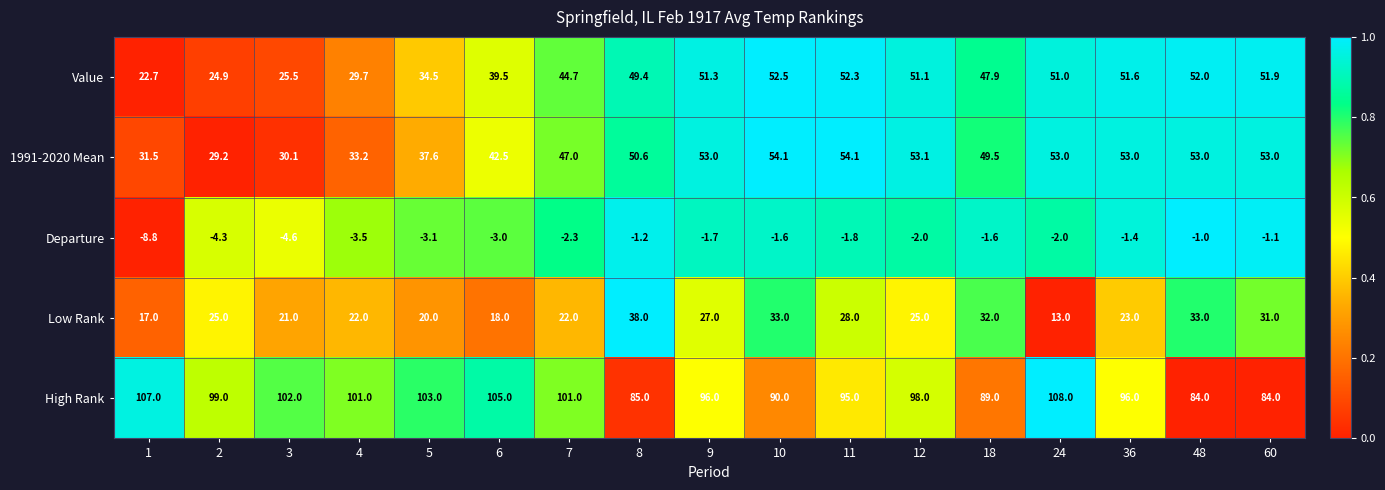

What is the spread (max minus min) of values at 7?

103.3